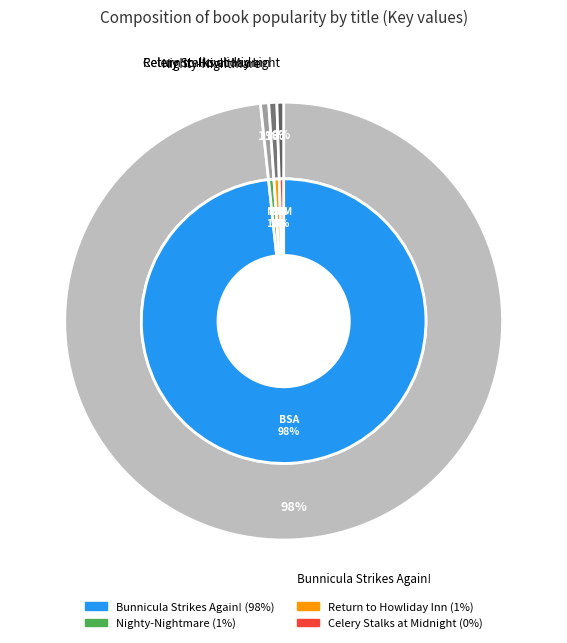

How many slices are in this pie chart?

4